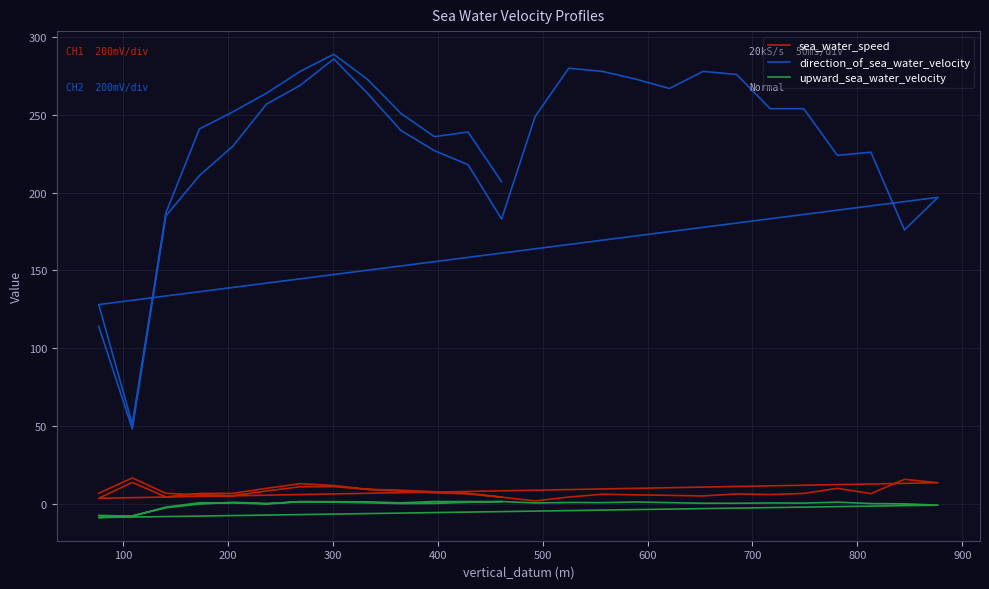

What is the difference between the second highest and minimum values in the upward_sea_water_velocity series?

10.3